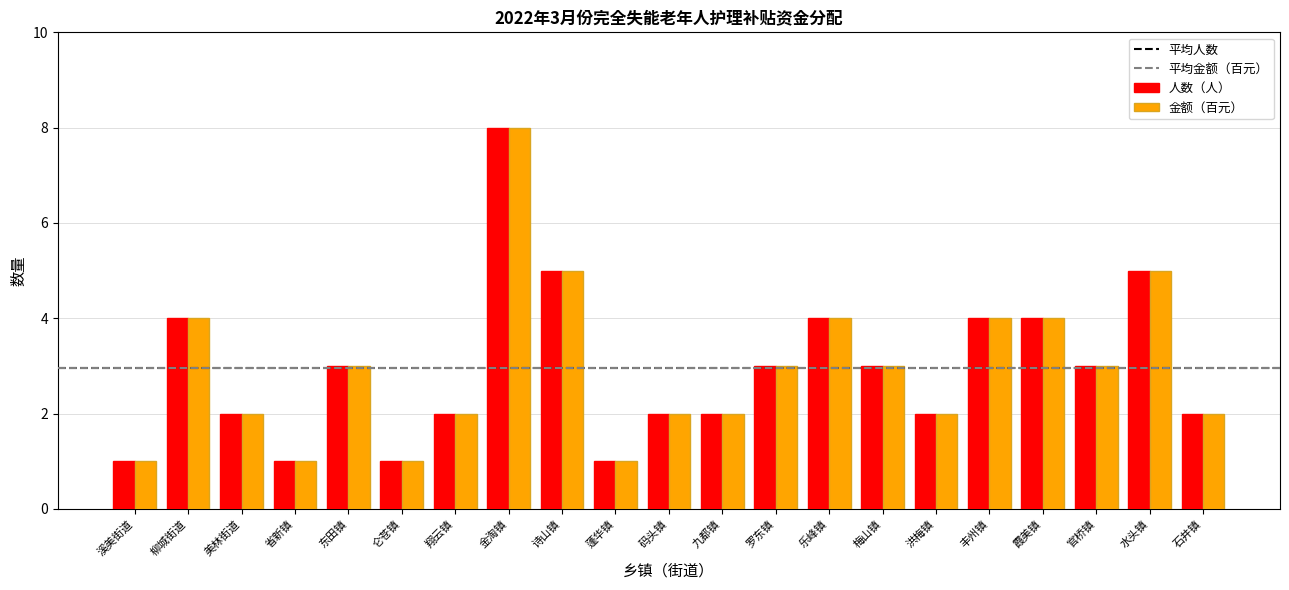

What is the difference between the maximum and minimum values in the 金额（百元） series?

7